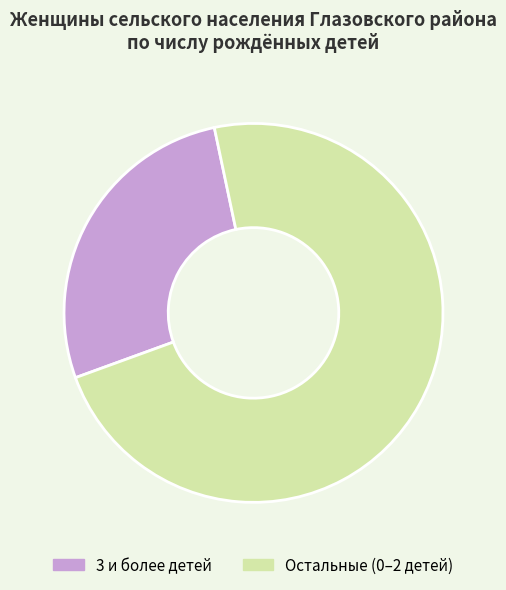

Is the sum of 3 и более детей and Остальные (0–2 детей) greater than half?

Yes